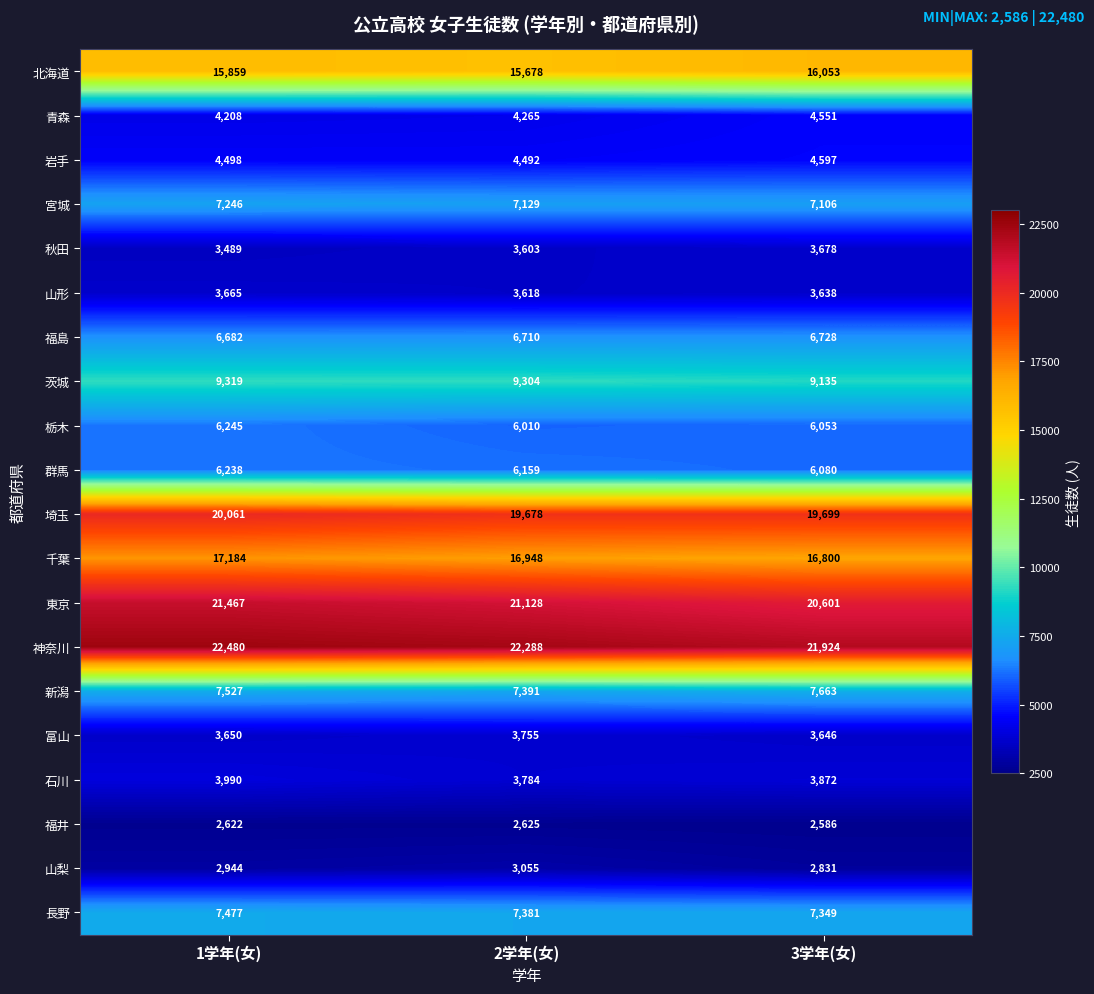

At which label does 岩手 reach its peak?

3学年(女)